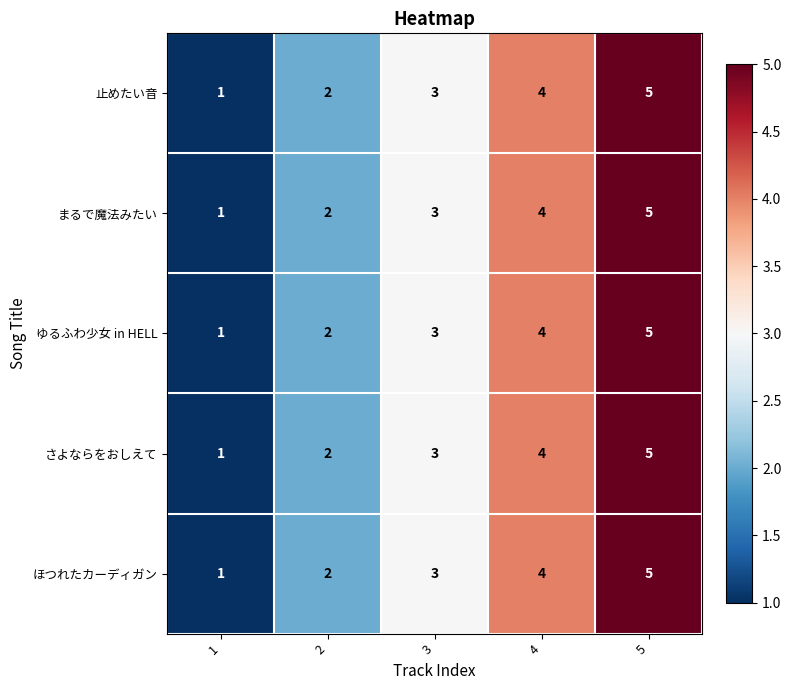

What is the difference between the ほつれたカーディガン values at 5 and 2?

3